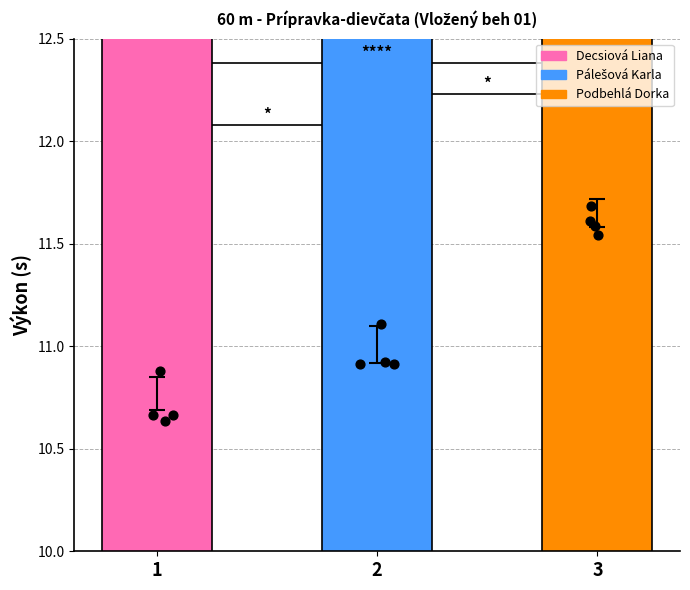

What is the ratio of the value at 1 to the value at 3?

0.9